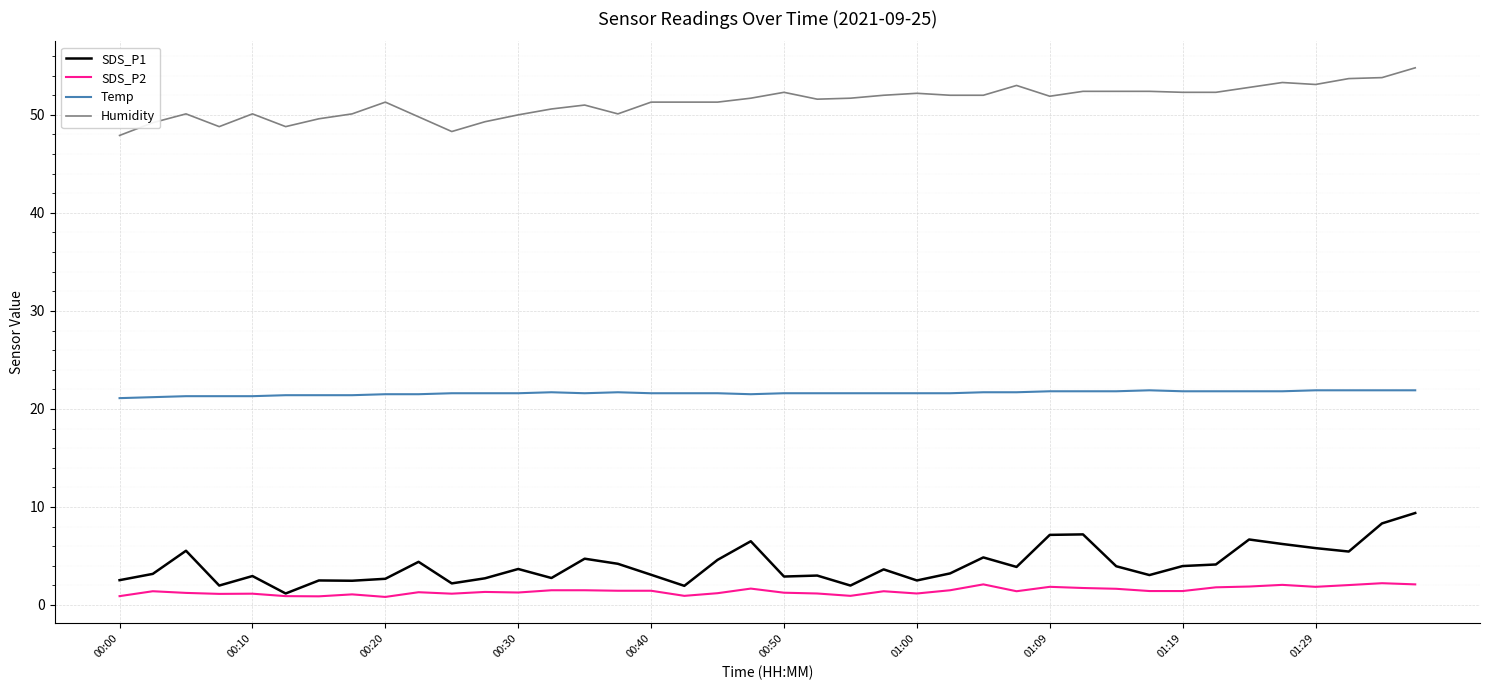

What is the maximum value for SDS_P2?

2.2